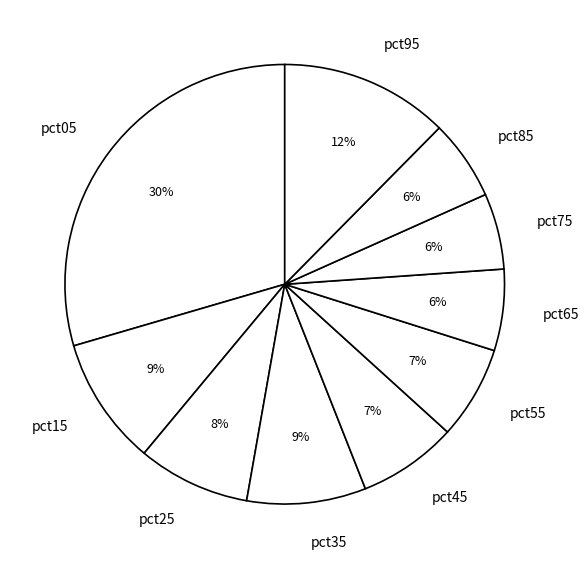

Does pct65 account for over 50% of the chart?

No